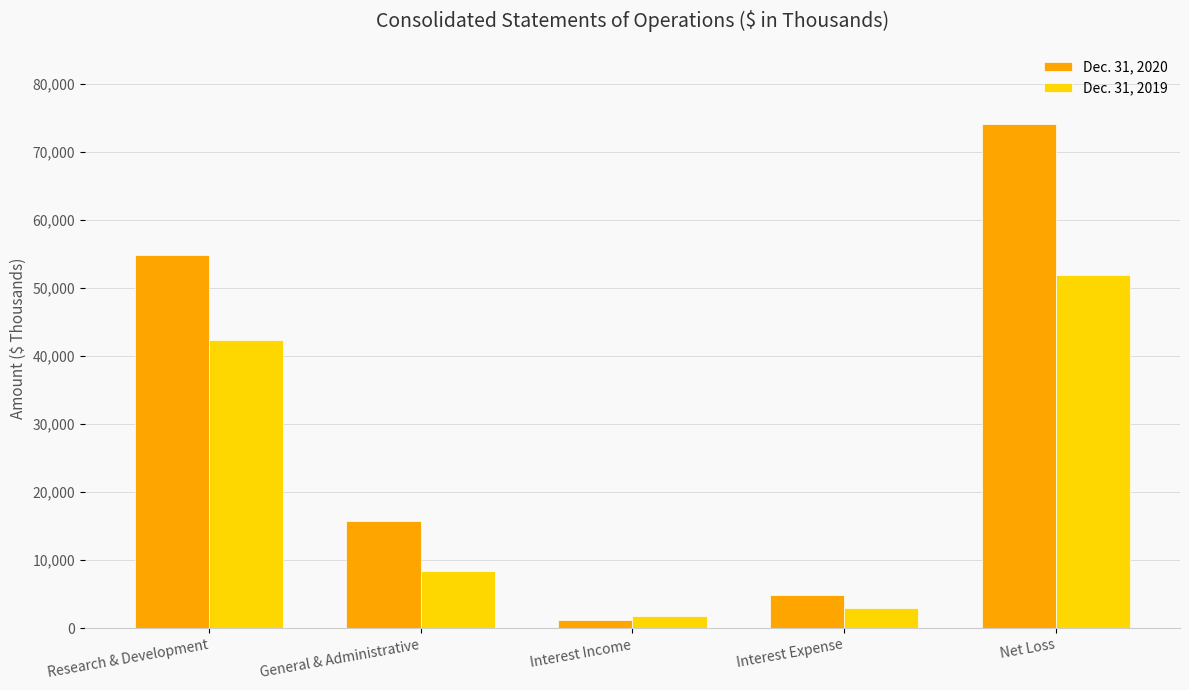

Which series has the largest range (max minus min)?

Dec. 31, 2020